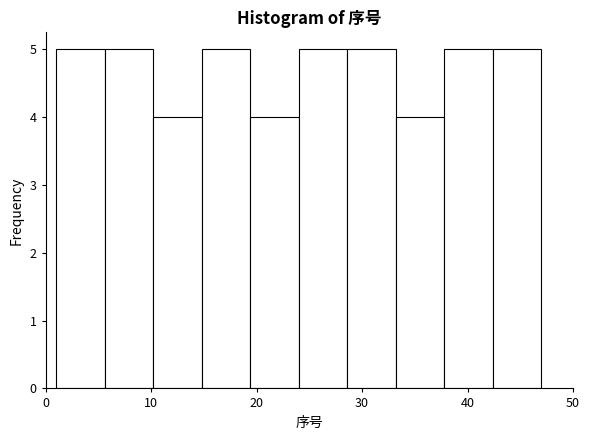

Reading left to right, transcribe this chart: for each bar, give the range it covers on the x-axis and its height. Neither the bar edges nor the heights are printed on the chart, so give them approximately, as read against the axes.

1.0 to 5.6: 5
5.6 to 10.2: 5
10.2 to 14.8: 4
14.8 to 19.4: 5
19.4 to 24.0: 4
24.0 to 28.6: 5
28.6 to 33.2: 5
33.2 to 37.8: 4
37.8 to 42.4: 5
42.4 to 47.0: 5